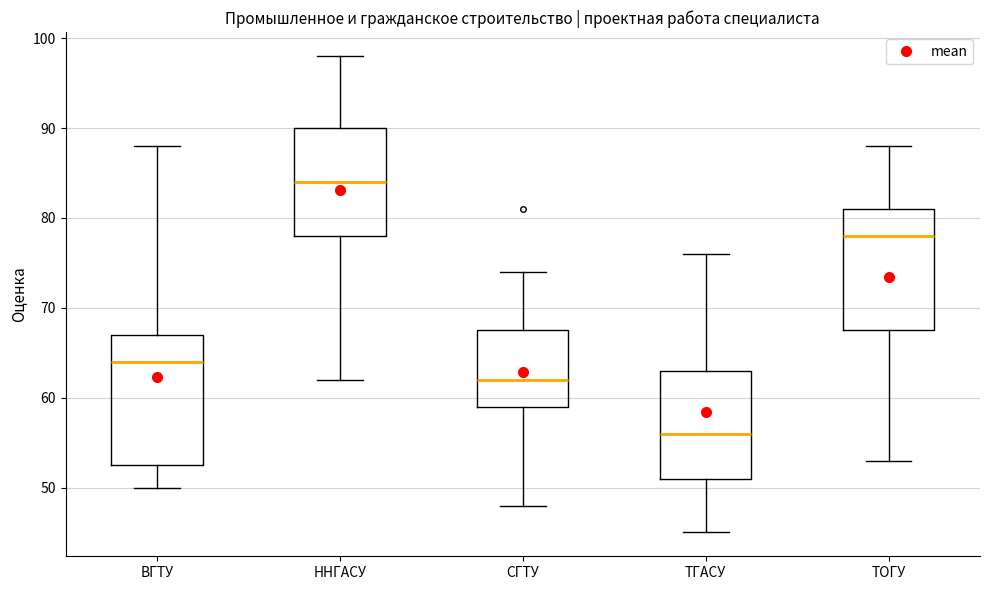

Reading left to right, transcribe this box plot: for each box, give where its median line is, the range the box spans, and where its two whiskers end, as read against the y-axis. The values are not printed on the chart, so give them approximately, as read against the axis.

ВГТУ: median 64, box 53 to 67, whiskers 50 to 88
ННГАСУ: median 84, box 78 to 90, whiskers 62 to 98
СГТУ: median 62, box 59 to 68, whiskers 48 to 74
ТГАСУ: median 56, box 51 to 63, whiskers 45 to 76
ТОГУ: median 78, box 68 to 81, whiskers 53 to 88